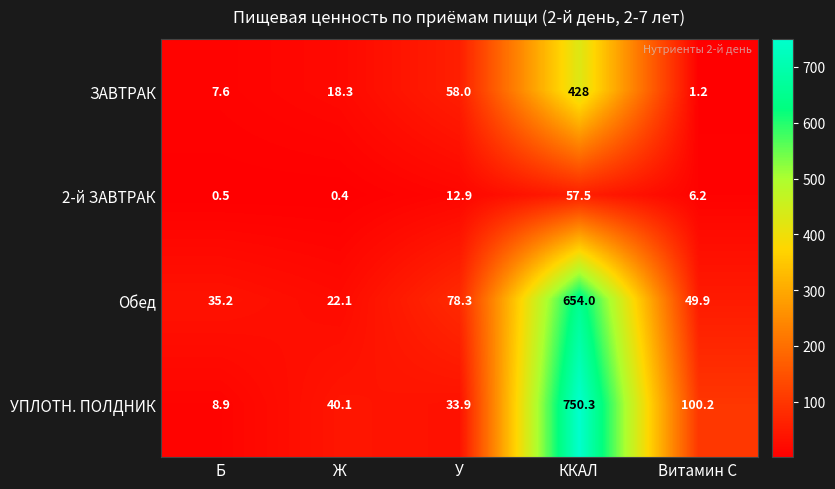

Reading left to right, list all the values displayed in this chart.

ЗАВТРАК: 7.6	18.3	58.0	428.0	1.2
2-й ЗАВТРАК: 0.5	0.4	12.9	57.5	6.2
Обед: 35.2	22.1	78.3	654.0	49.9
УПЛОТН. ПОЛДНИК: 8.9	40.1	33.9	750.3	100.2